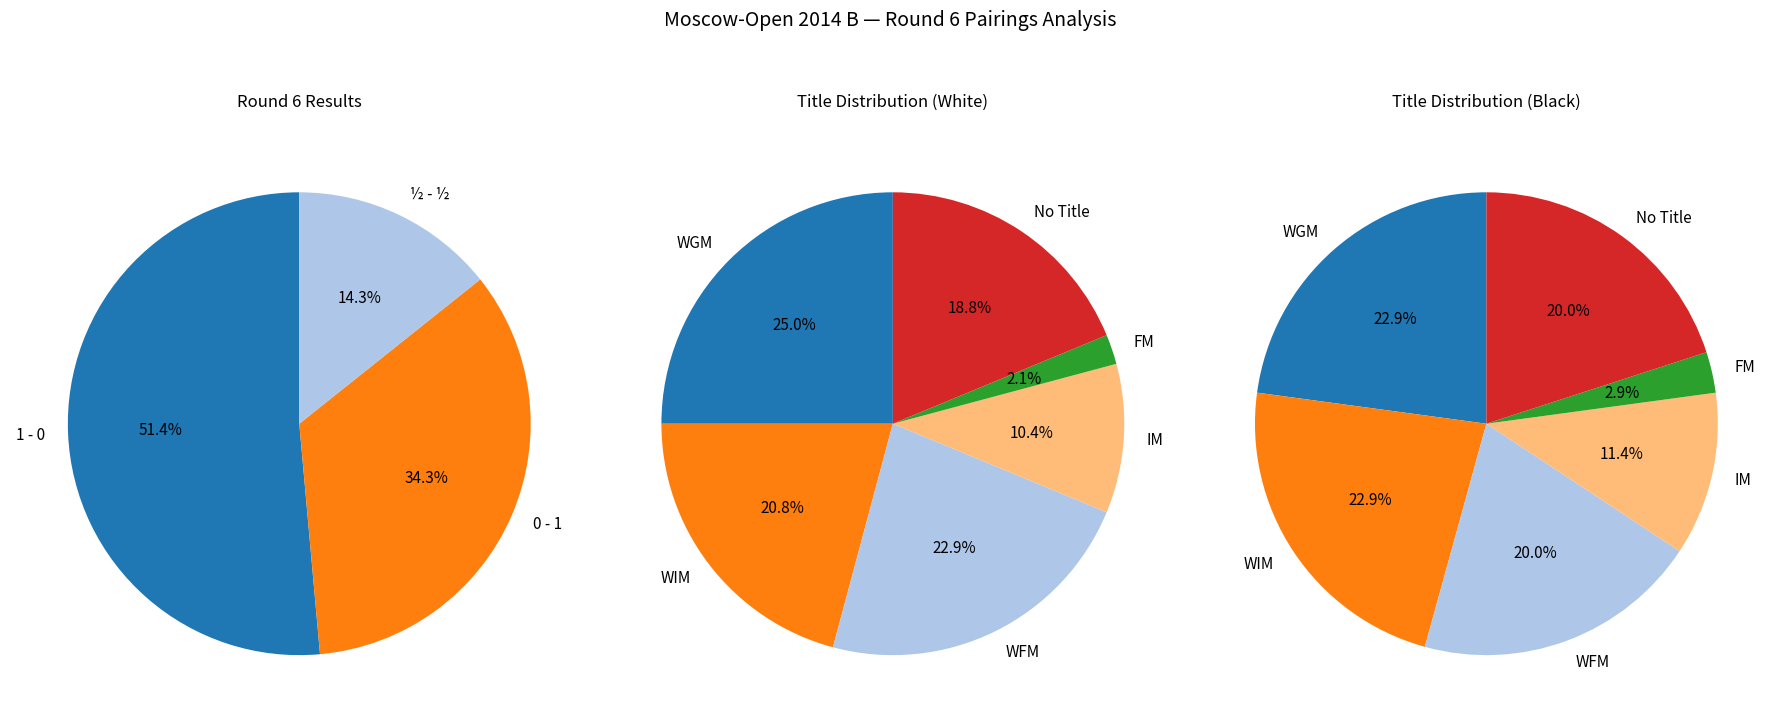

The 0 slice represents 2% of the pie. True or false?

False